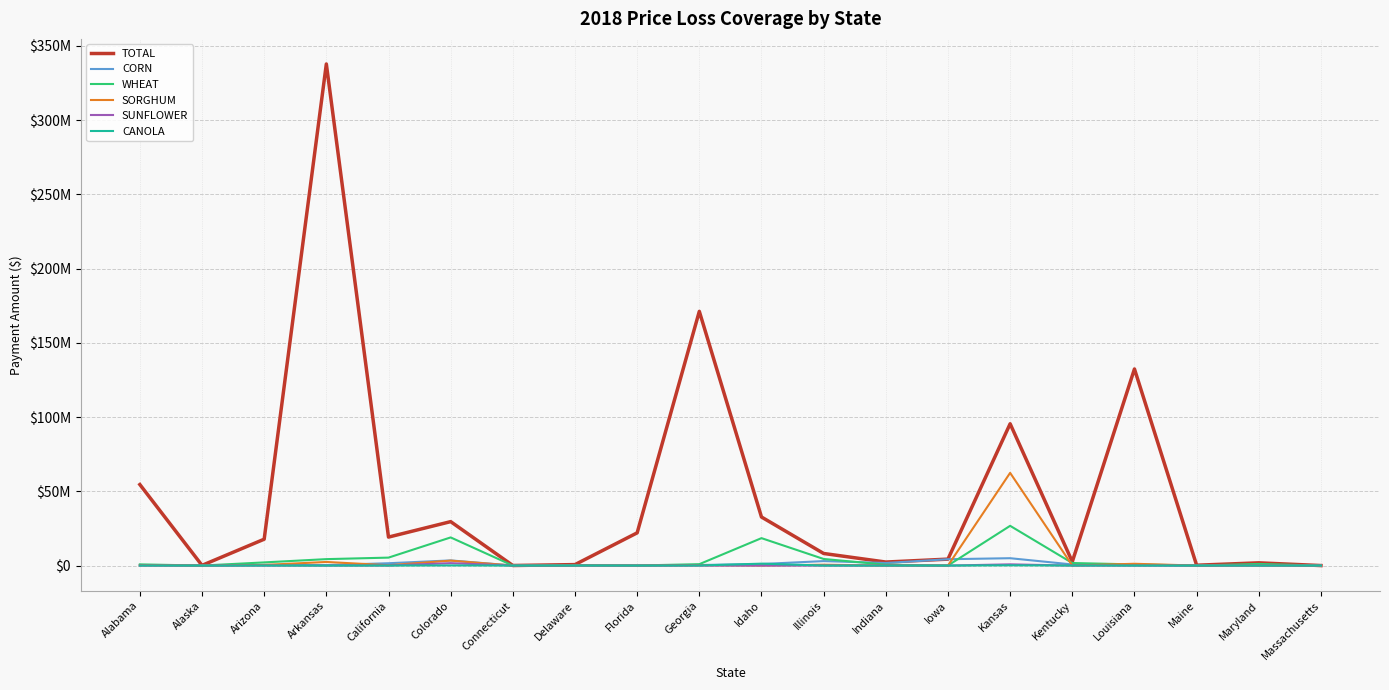

Is it true that WHEAT equals 2 at Connecticut?

False